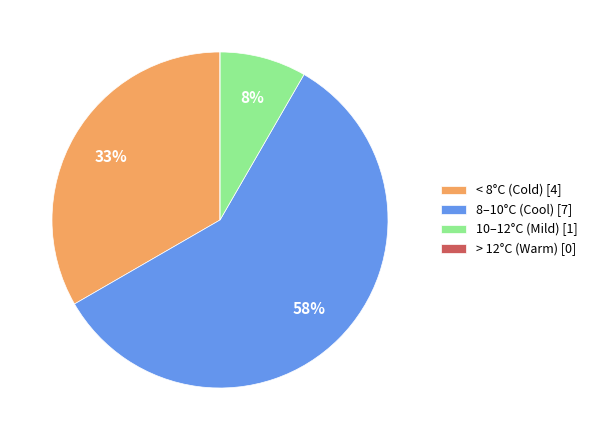

Do < 8°C (Cold) [4] and 10–12°C (Mild) [1] together represent more than half of the pie?

No